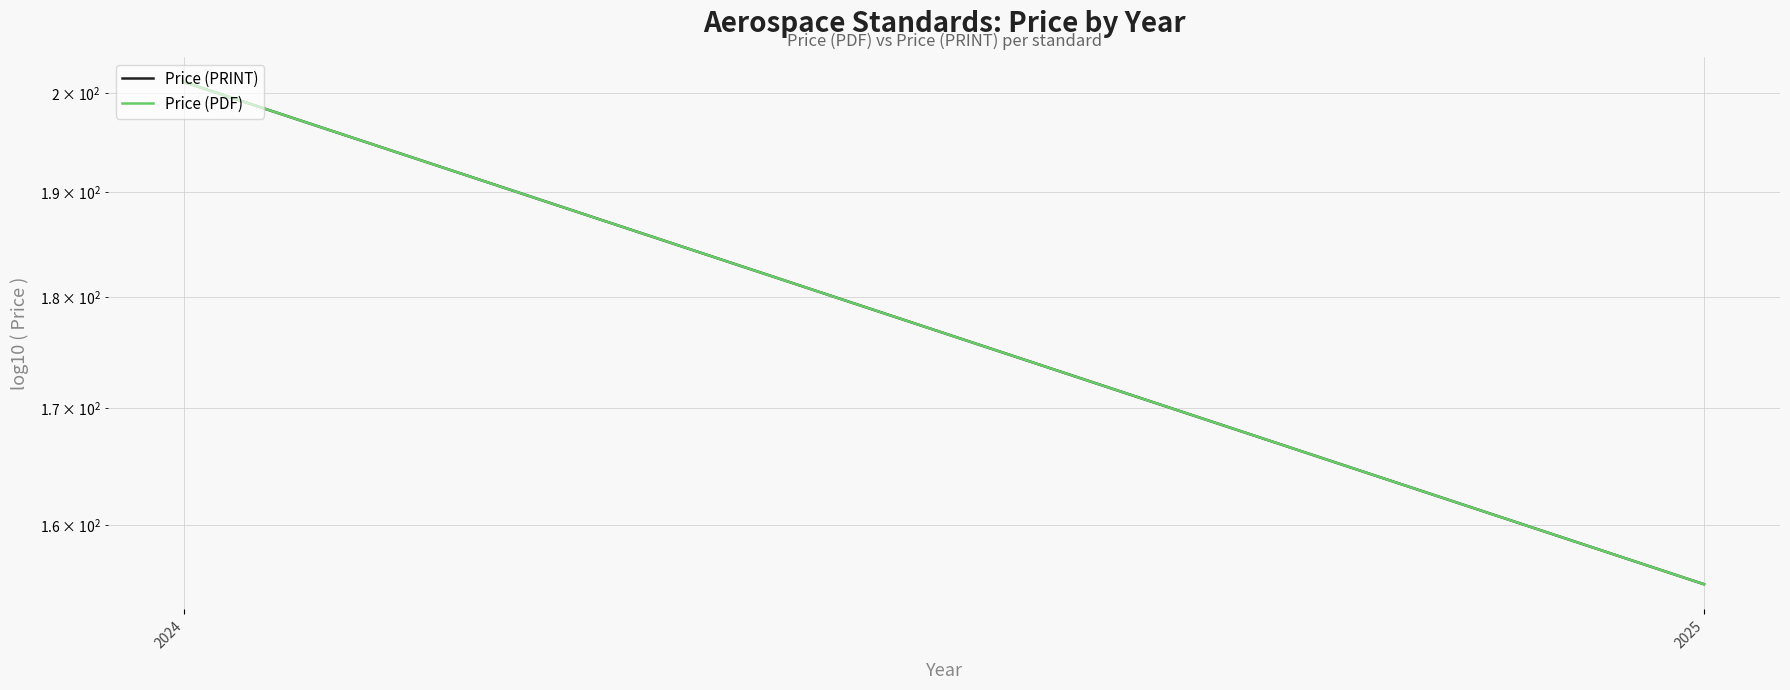

What is the sum of the Price (PRINT) values at 2024 and 2025?

356.3